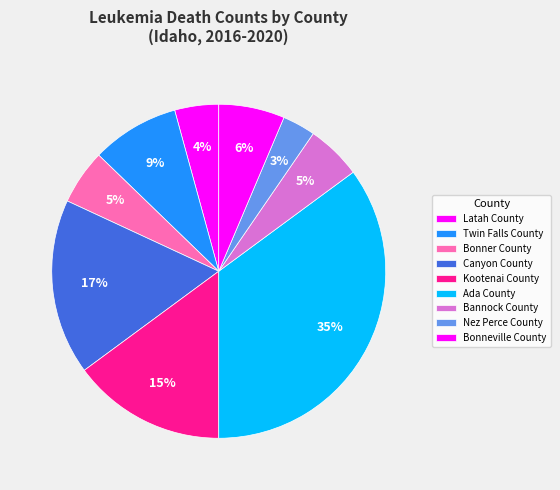

How many segments does this pie chart have?

9